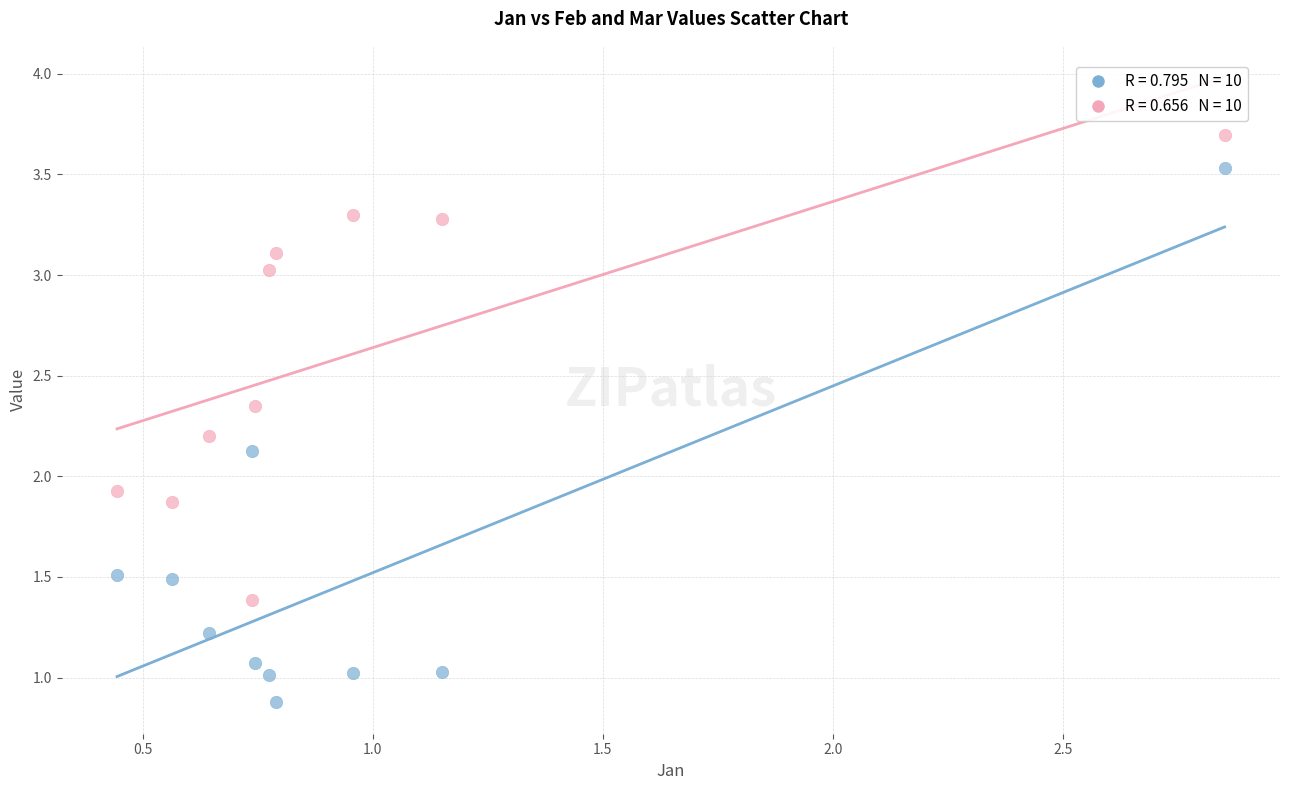

Across all series, what Y value is closest to 2?

1.9